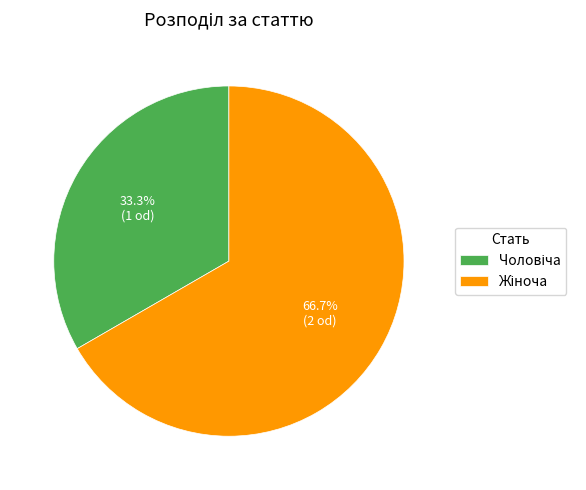

Does any single category account for the majority?

Yes